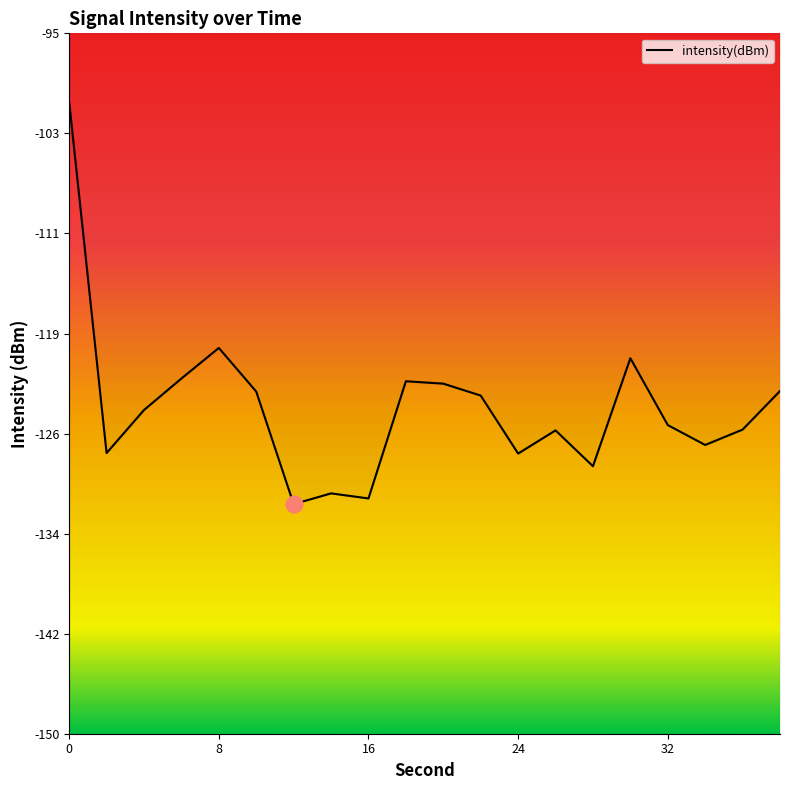

What is the difference between the values at 24 and 28?

1.0